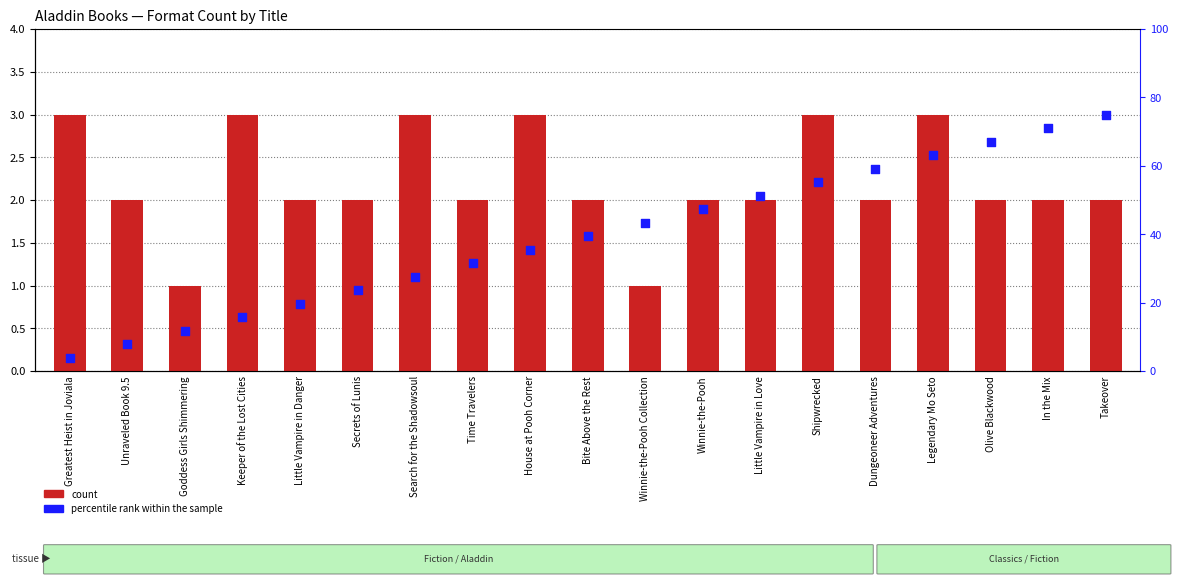

At how many categories does at least one series exceed 19?

15